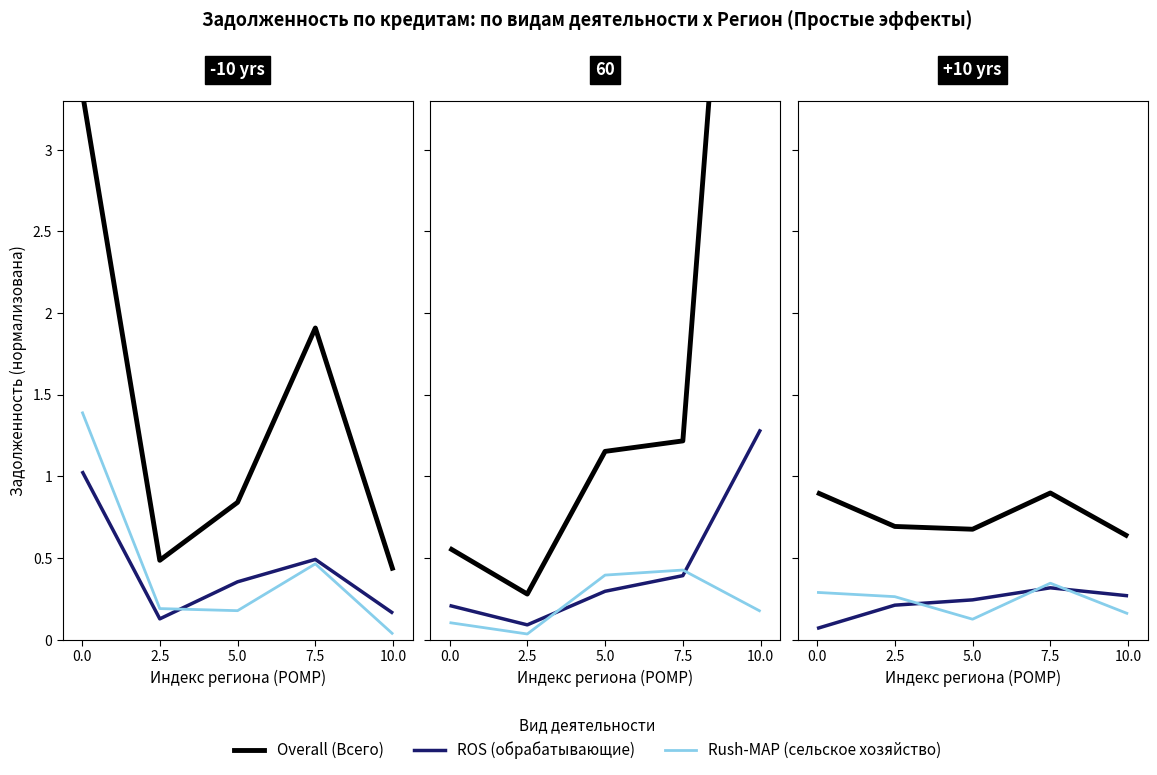

How many Rush-MAP values are between 0 and 1?

5